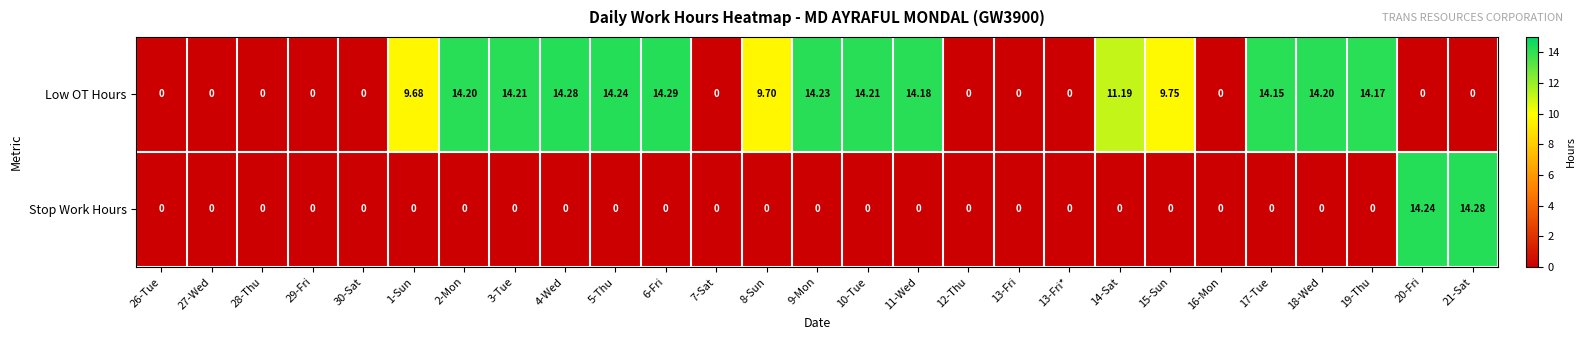

Rank the series at 4-Wed from highest to lowest value.

Low OT Hours, Stop Work Hours